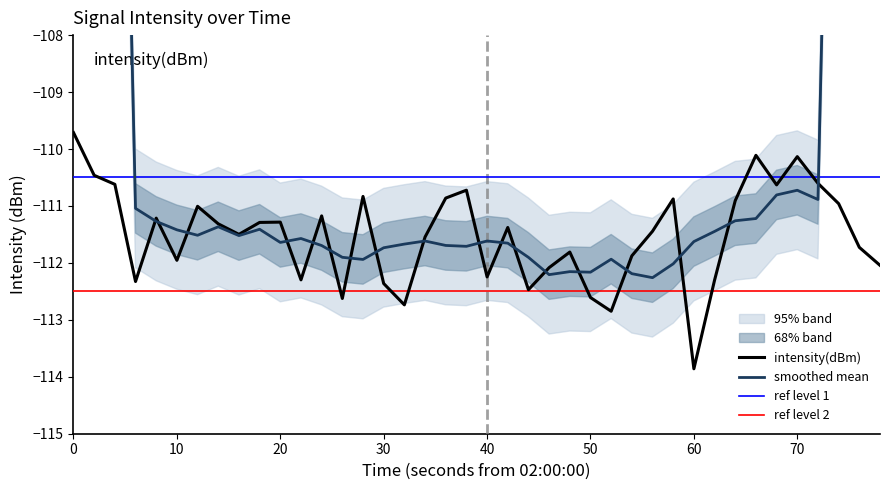

Which category has the lowest value in the intensity(dBm) series?

60